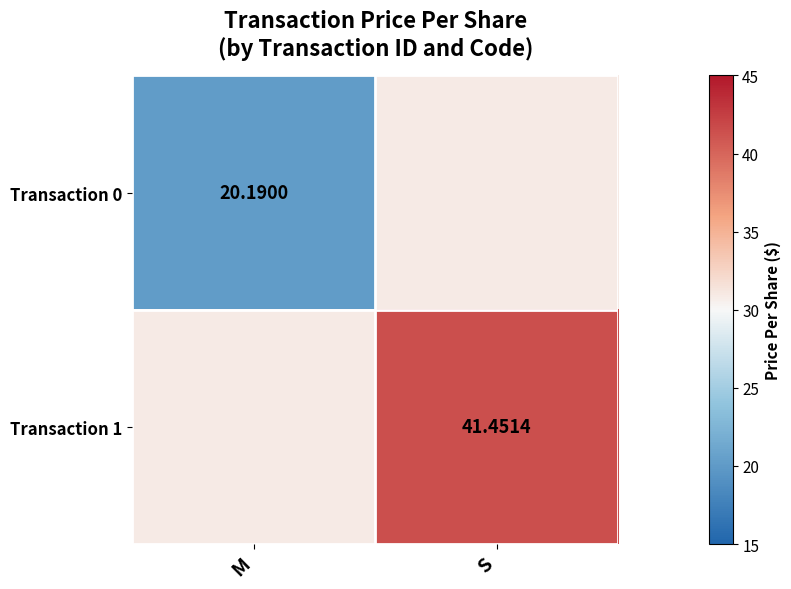

Rank the series at M from lowest to highest value.

Transaction 0, Transaction 1